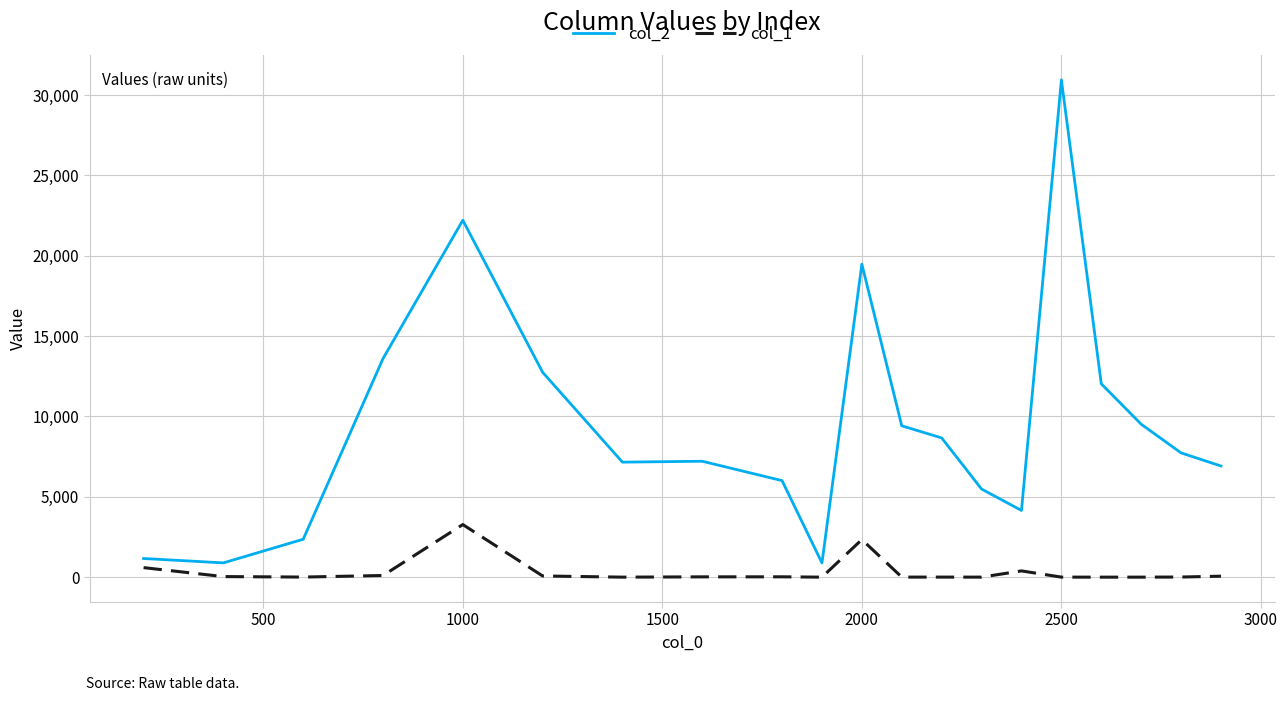

Rank the series by their maximum value, from lowest to highest.

col_1, col_2